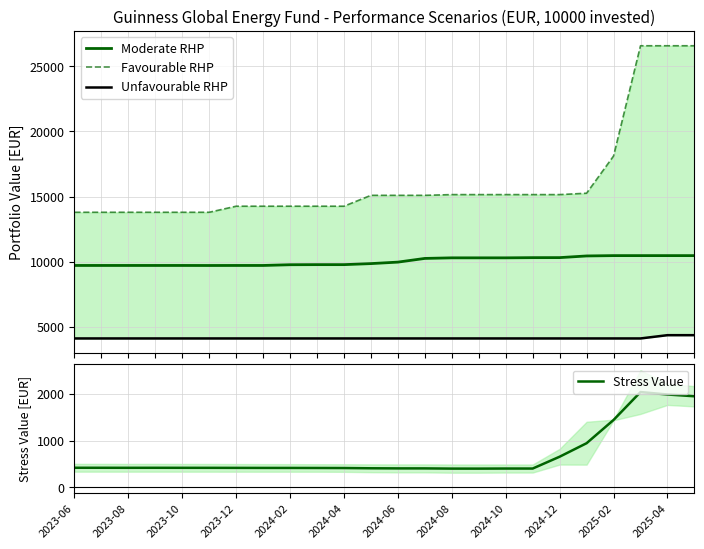

What is the minimum value for Moderate RHP?

9720.7